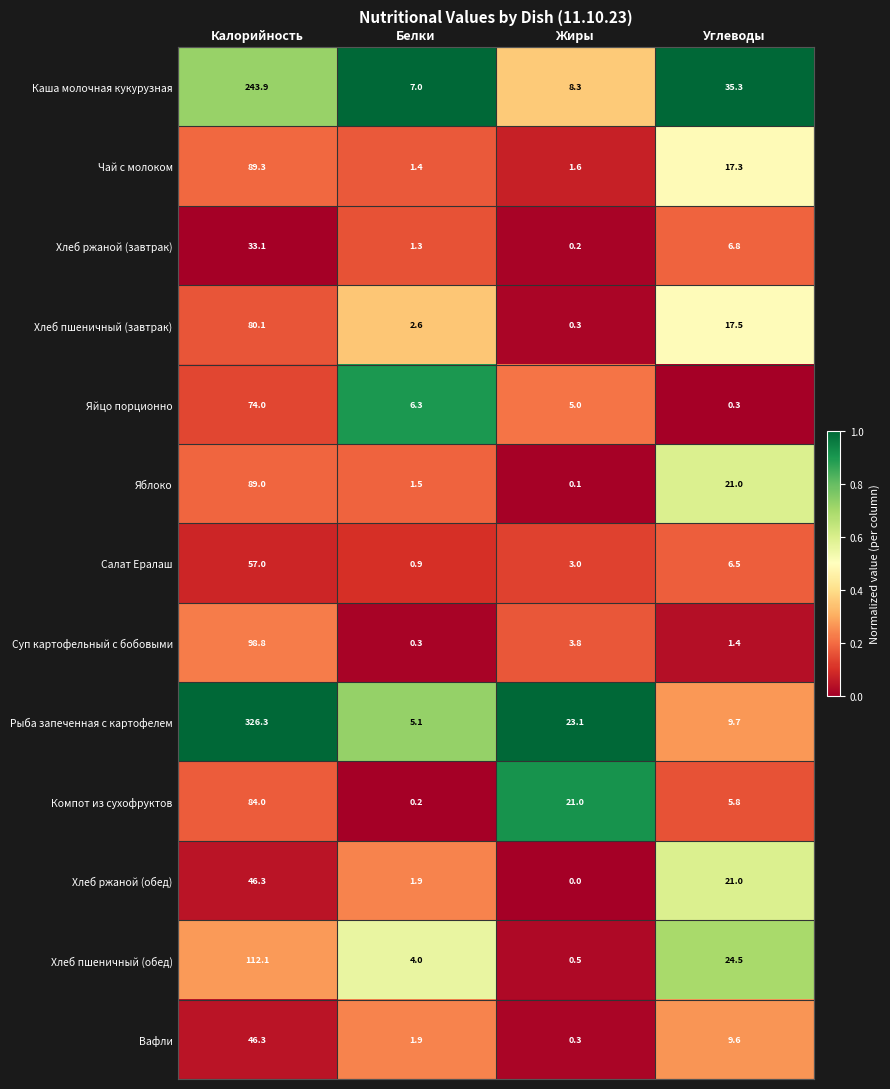

What is the average value of the Компот из сухофруктов series?

27.8